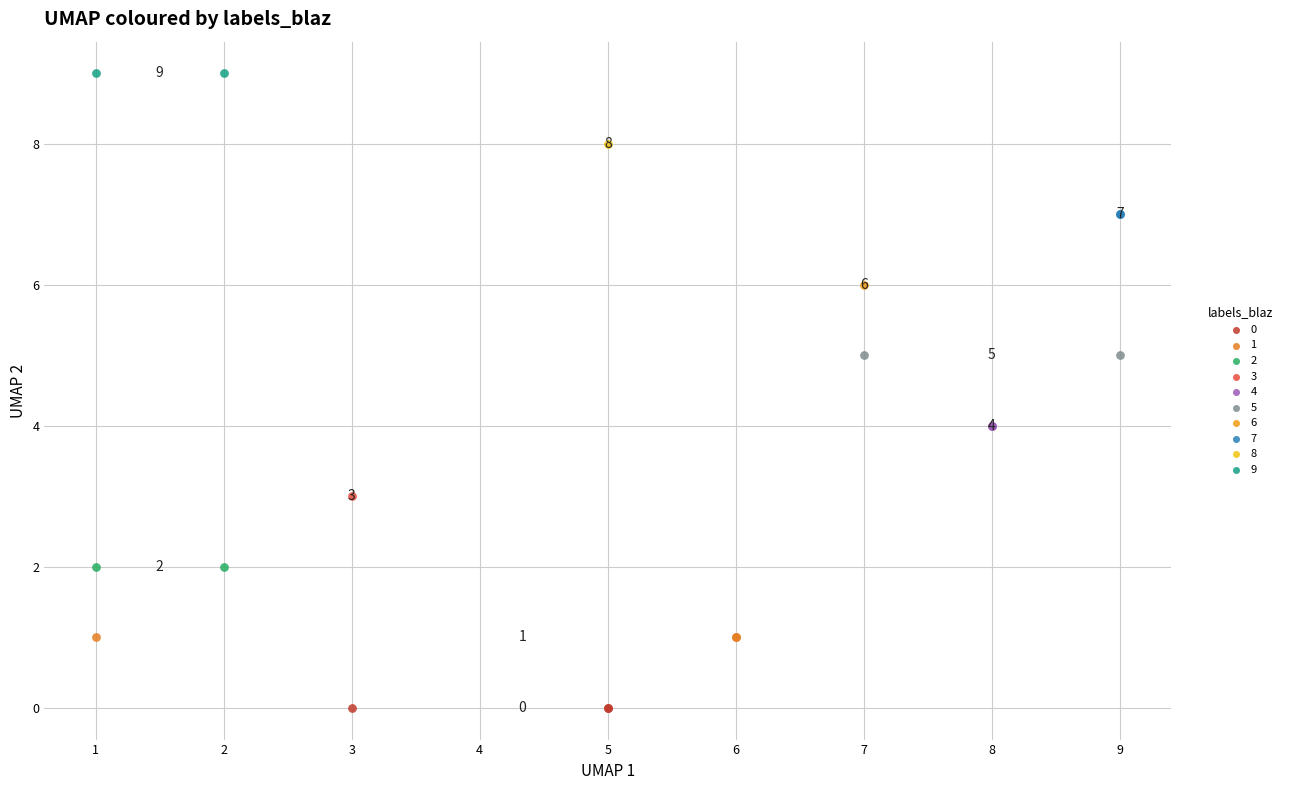

Which series contains the lowest Y value?

0